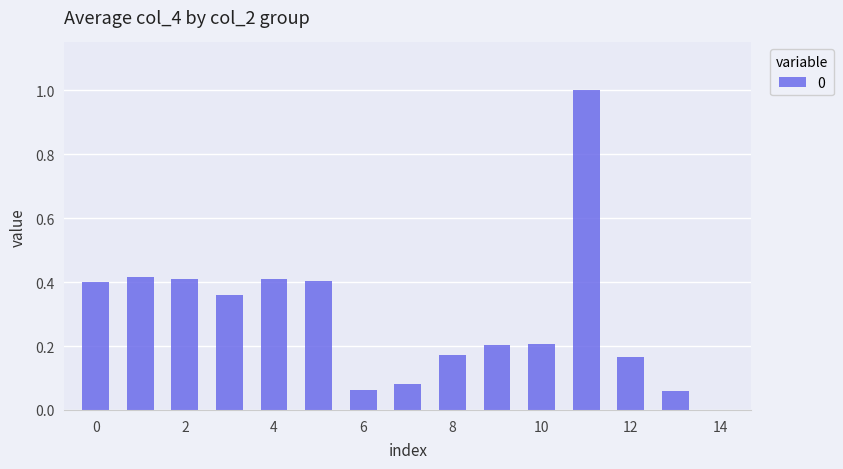

What is the maximum value shown in the chart?

1.0